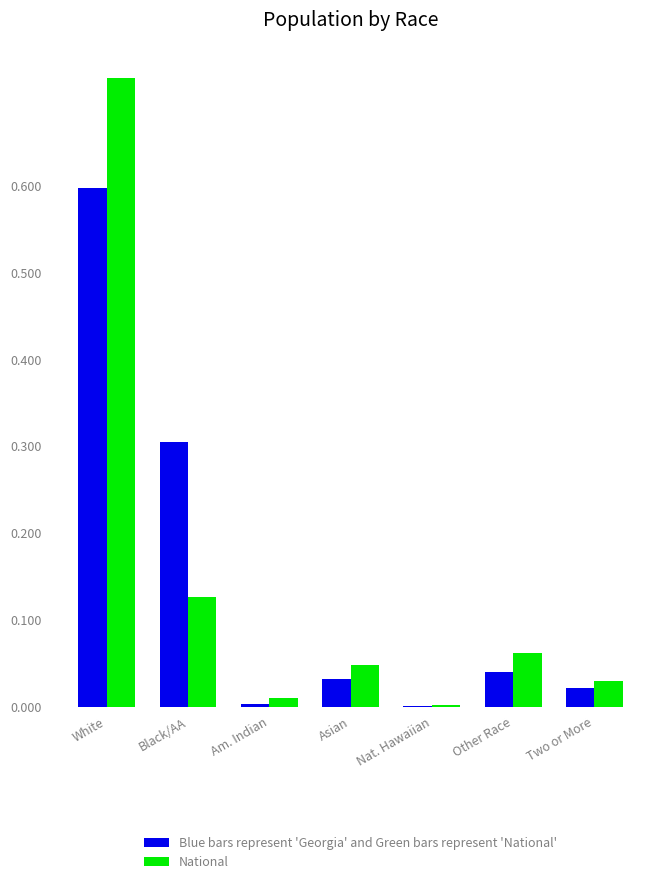

At which category is the sum across all series the highest?

White